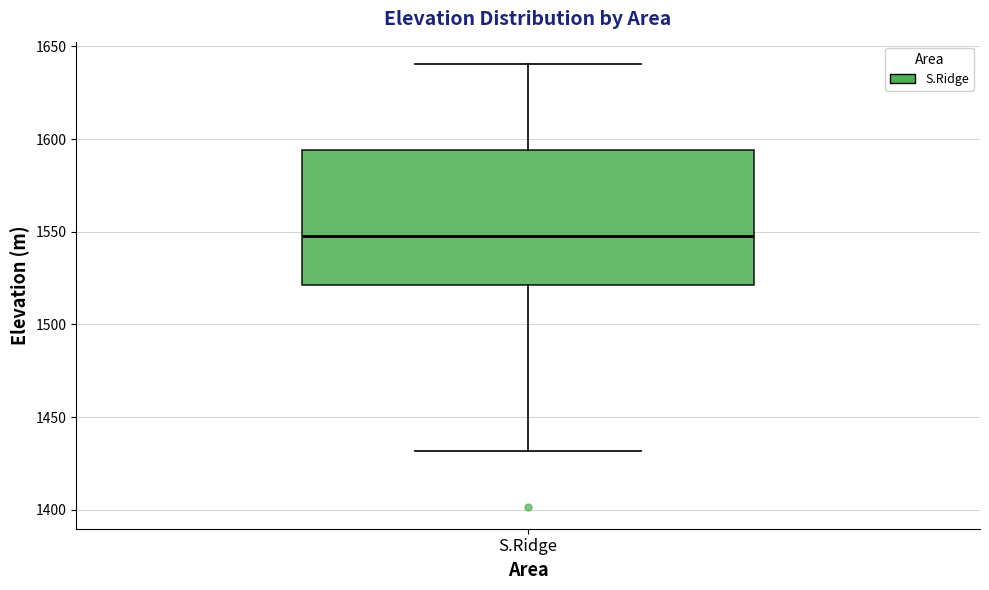

Where does the lower whisker of the box for S.Ridge end on the y-axis? The values are not printed on the chart, so give them approximately, as read against the axis.

1430